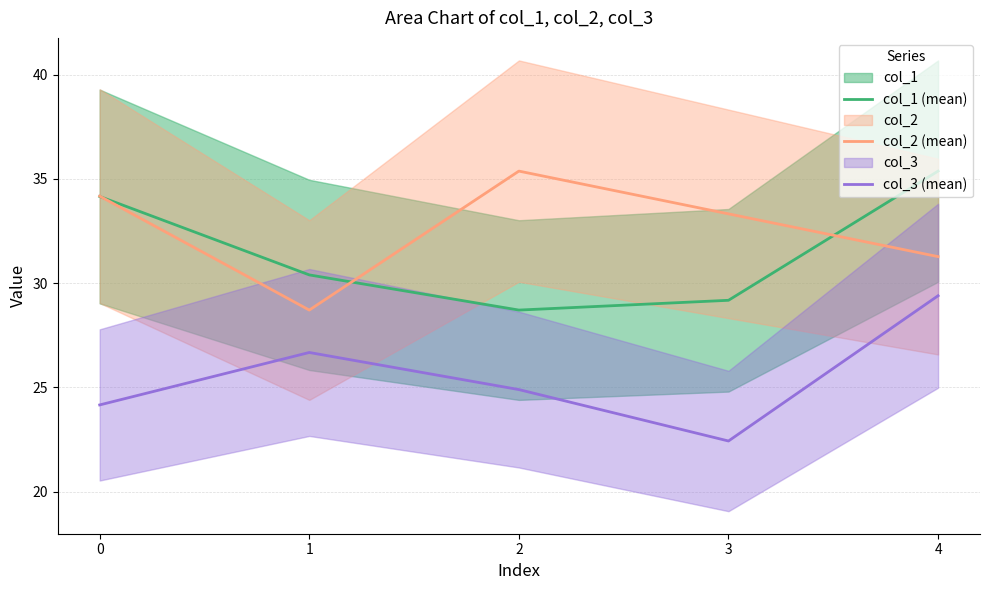

What is the total value across all series at 2?

89.0